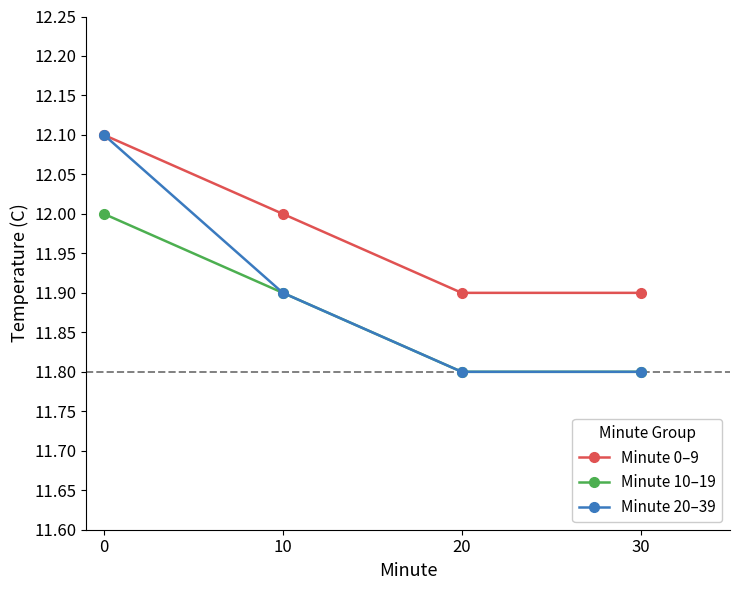

What is the difference between the second highest and minimum values in the Minute 0–9 series?

0.1